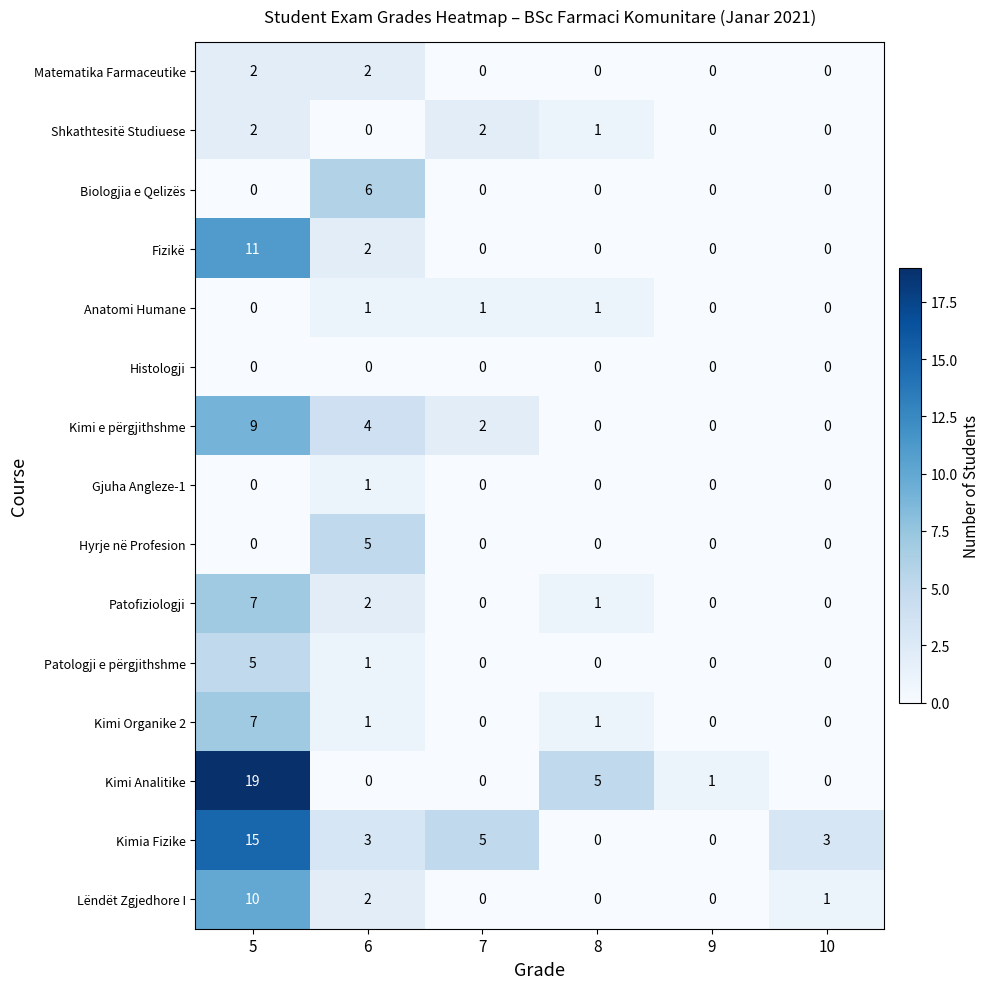

What is the average value of the Kimia Fizike series?

4